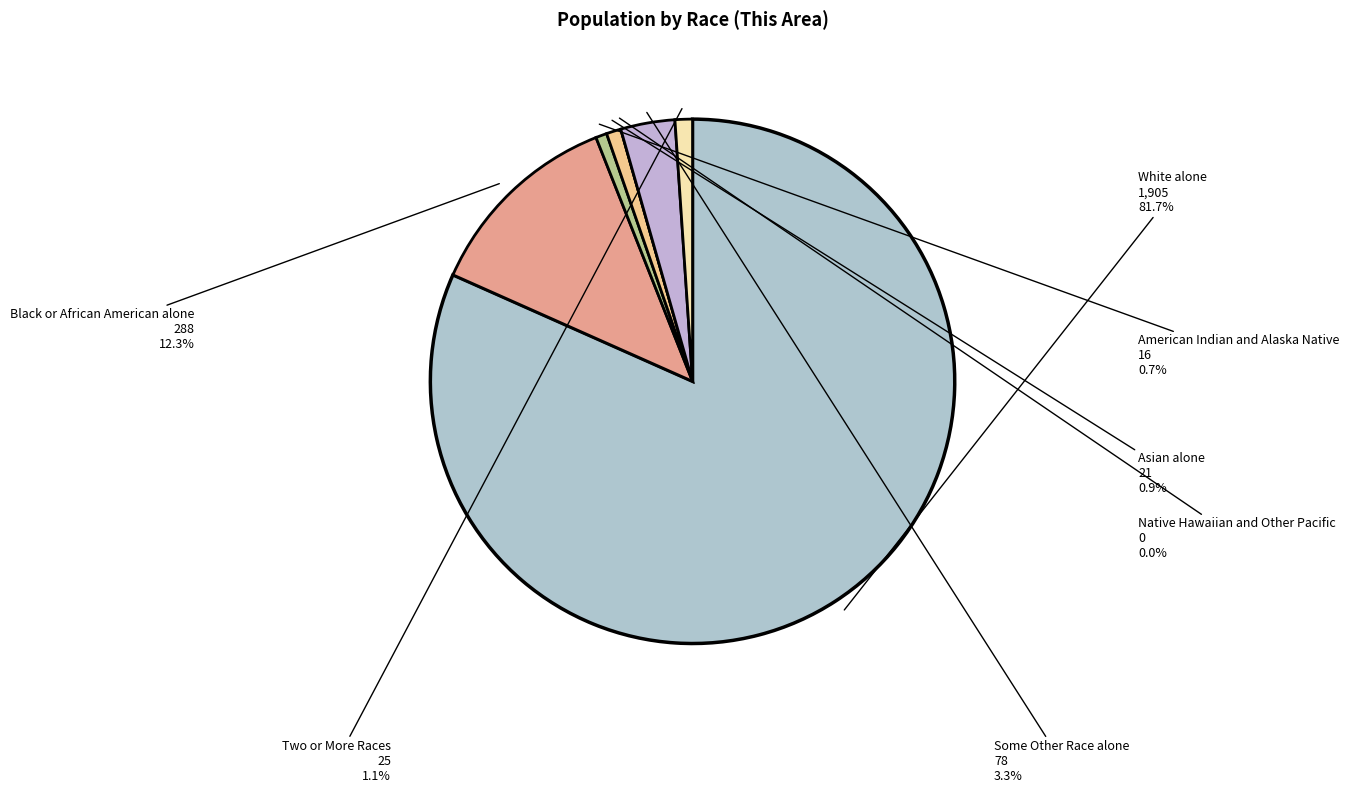

To the nearest percent, what portion does White alone represent?

82%